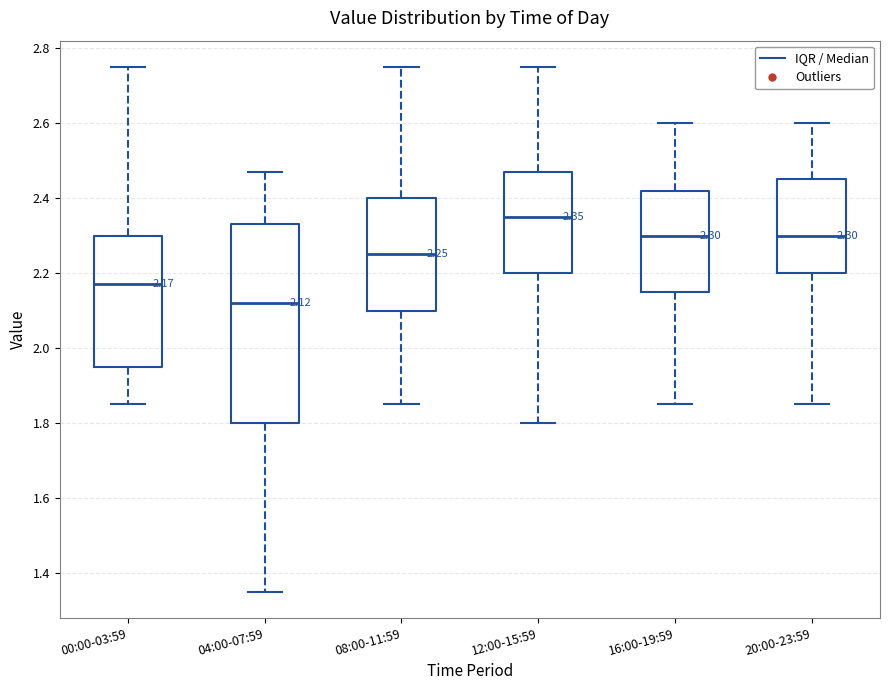

Comparing the boxes themselves (not the whiskers), which one is the tallest?

04:00-07:59